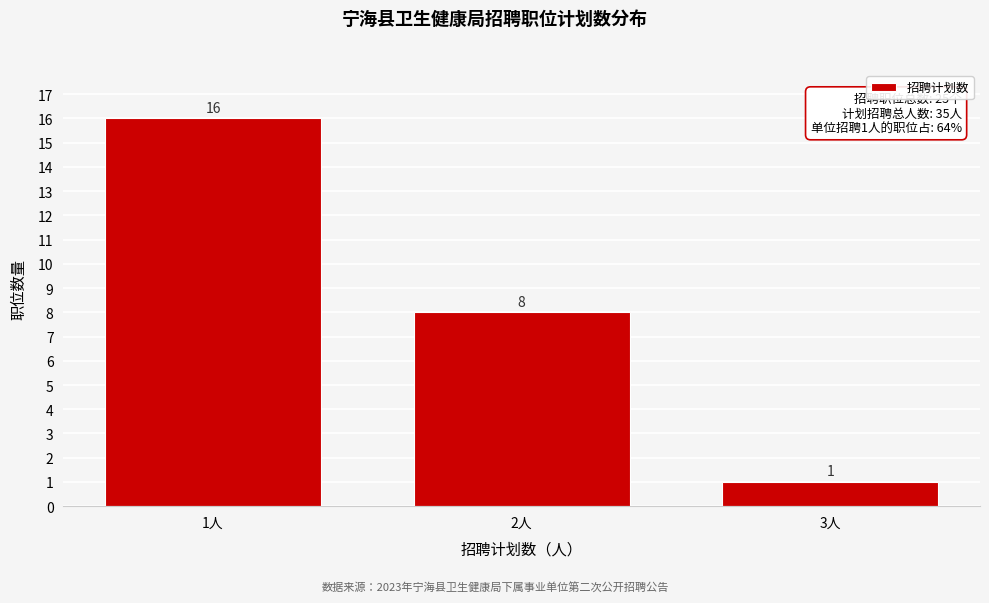

Reading left to right, what are all the values shown in this chart?

16	8	1